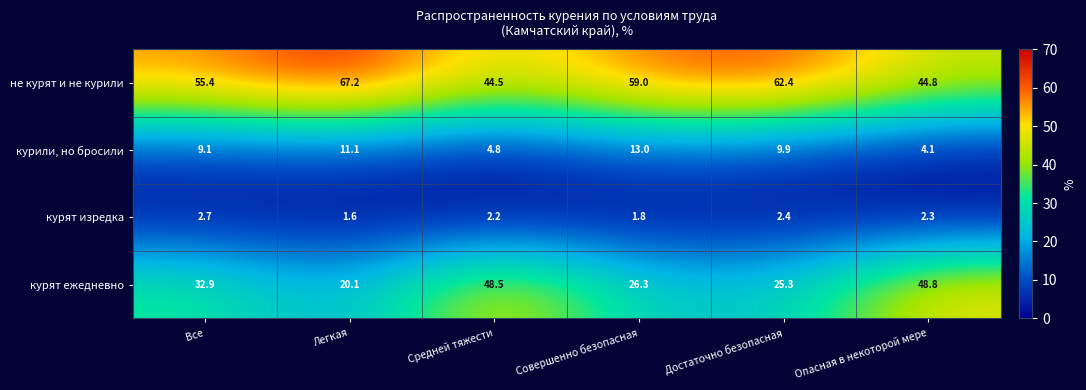

What is the total value across all series at Все?

100.1